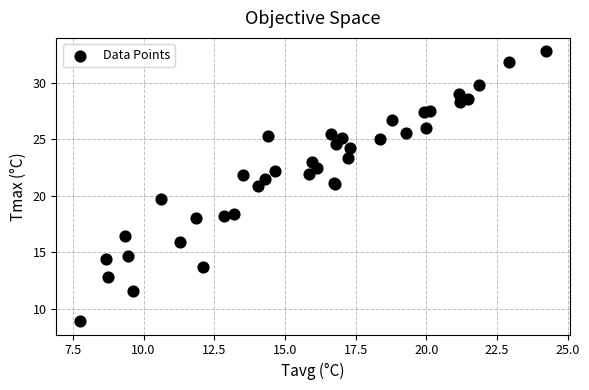

What Y value in the scatter plot is closest to 20?

19.7